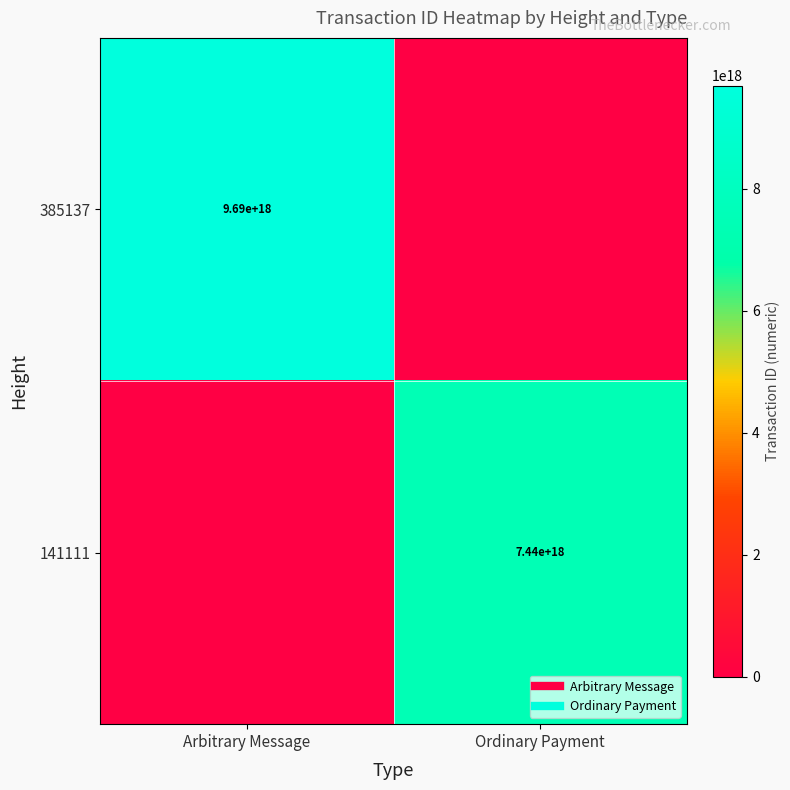

Is it true that 141111 equals -2528528430852369408 at Arbitrary Message?

False